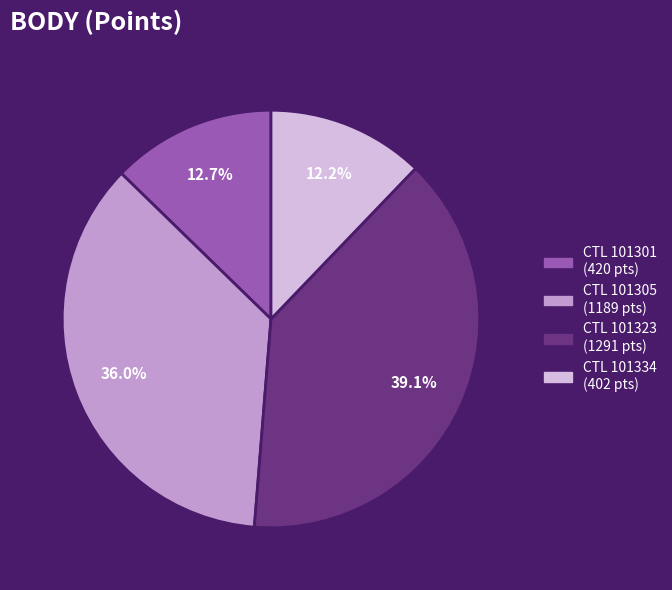

Does any single category account for the majority?

No